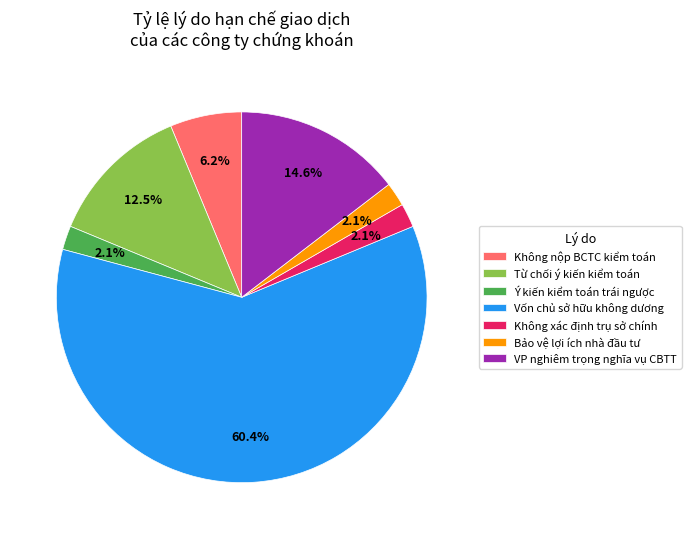

Which category has the biggest portion of the pie?

Vốn chủ sở hữu không dương